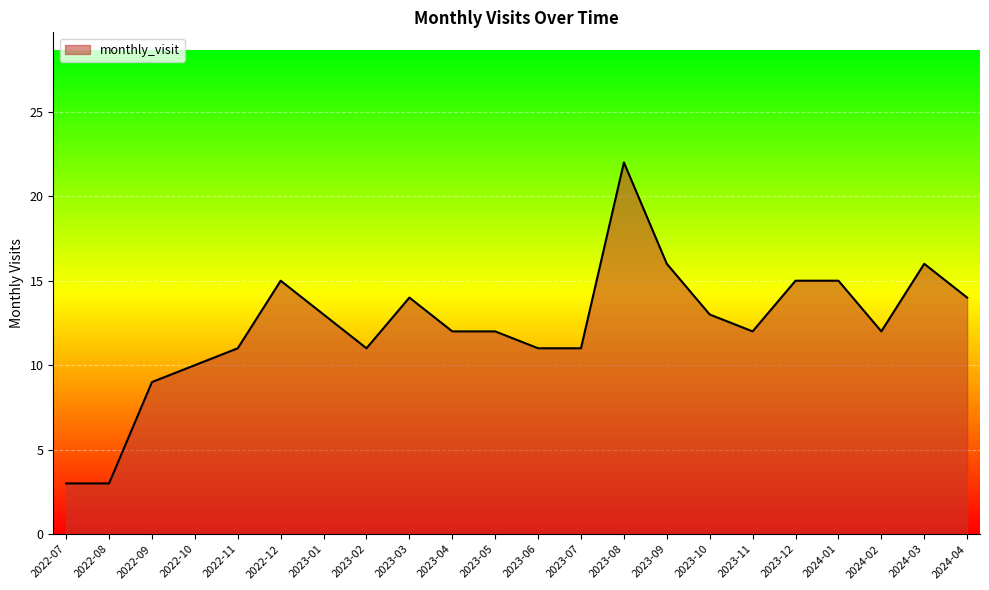

Where is the first local maximum?

2022-12